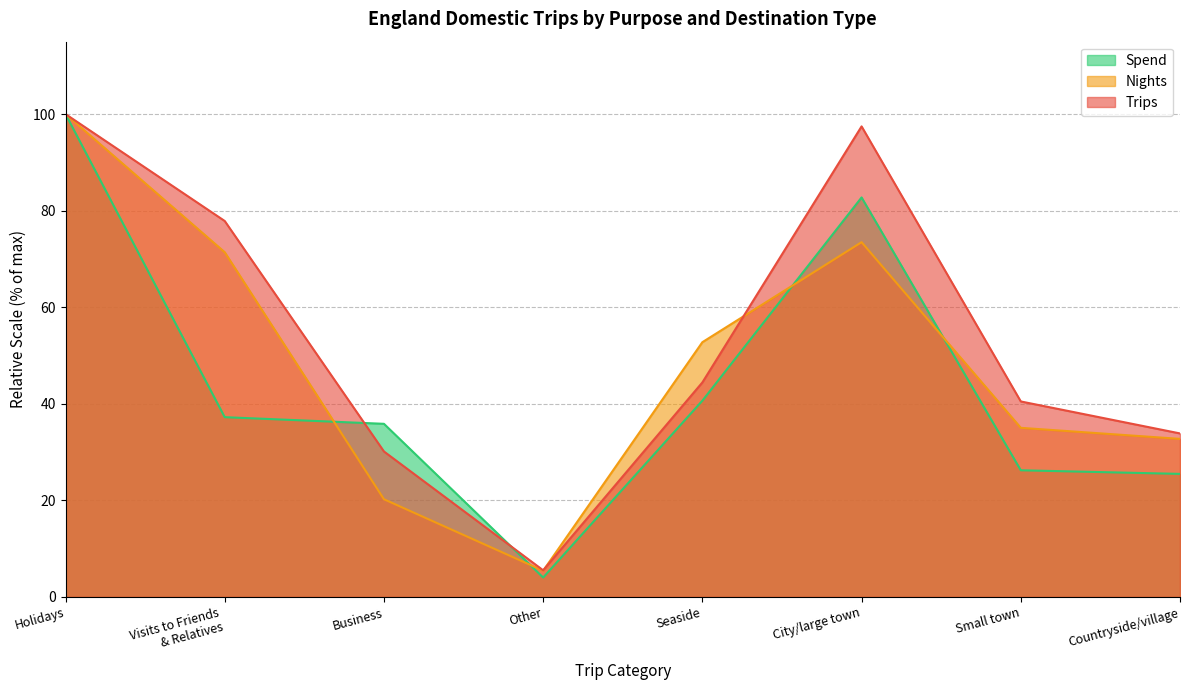

What are all the series names shown in the legend?

Spend, Nights, Trips